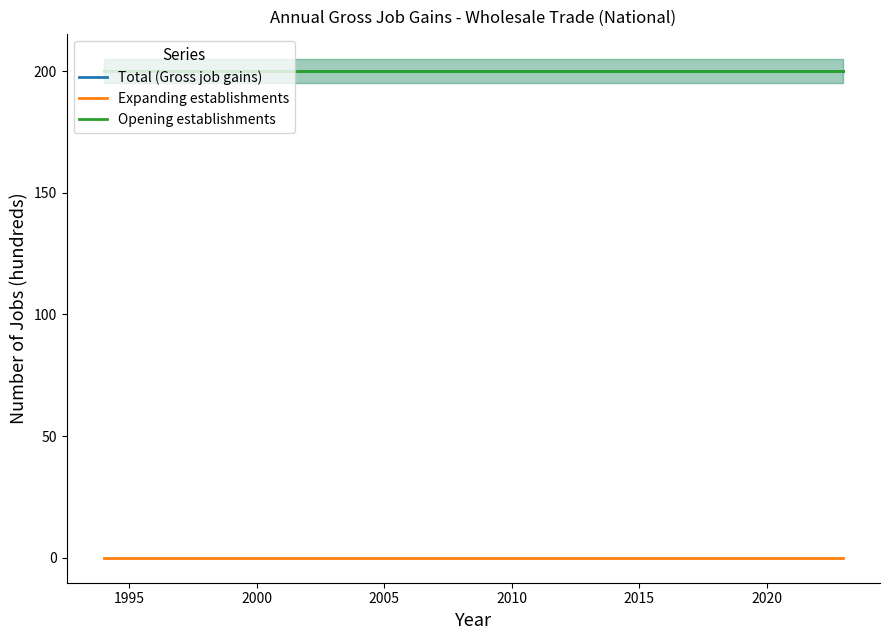

True or false: Total (Gross job gains) and Expanding establishments cross at least once.

False